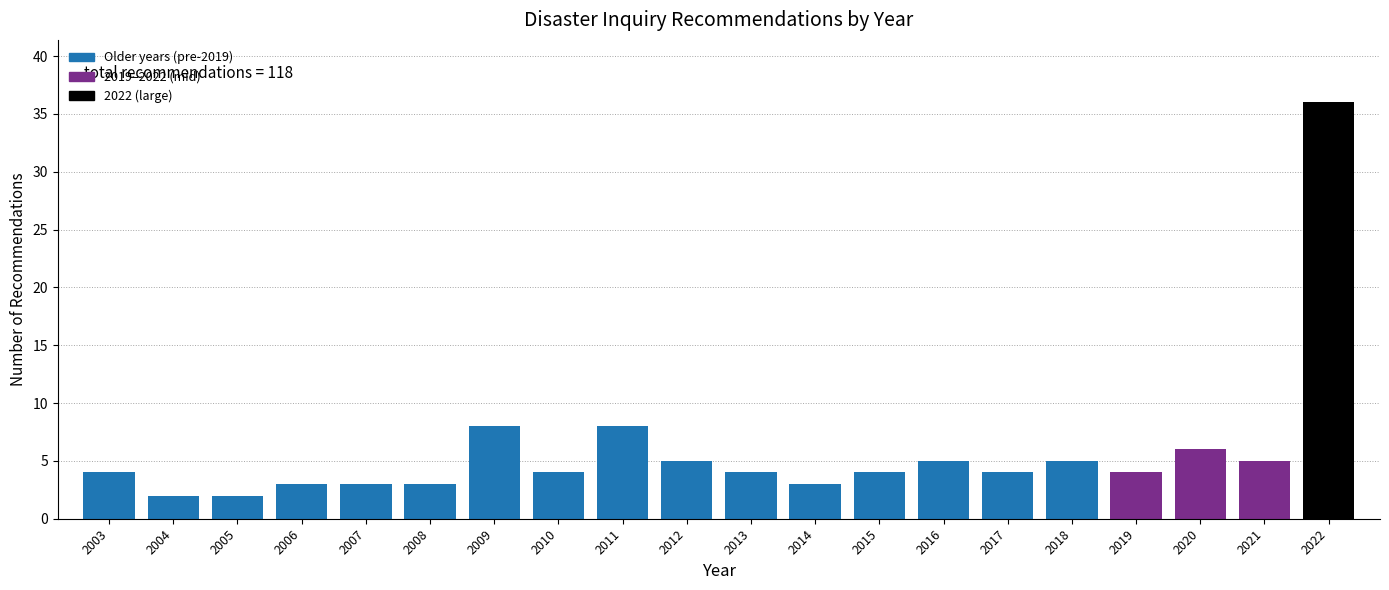

Reading left to right, what are all the values shown in this chart?

2003=4	2004=2	2005=2	2006=3	2007=3	2008=3	2009=8	2010=4	2011=8	2012=5	2013=4	2014=3	2015=4	2016=5	2017=4	2018=5	2019=4	2020=6	2021=5	2022=36